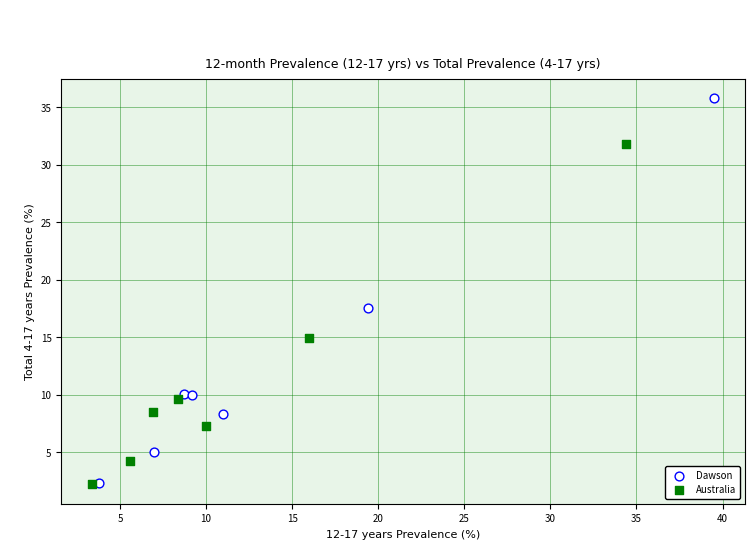

Which series reaches the maximum Y coordinate?

Dawson